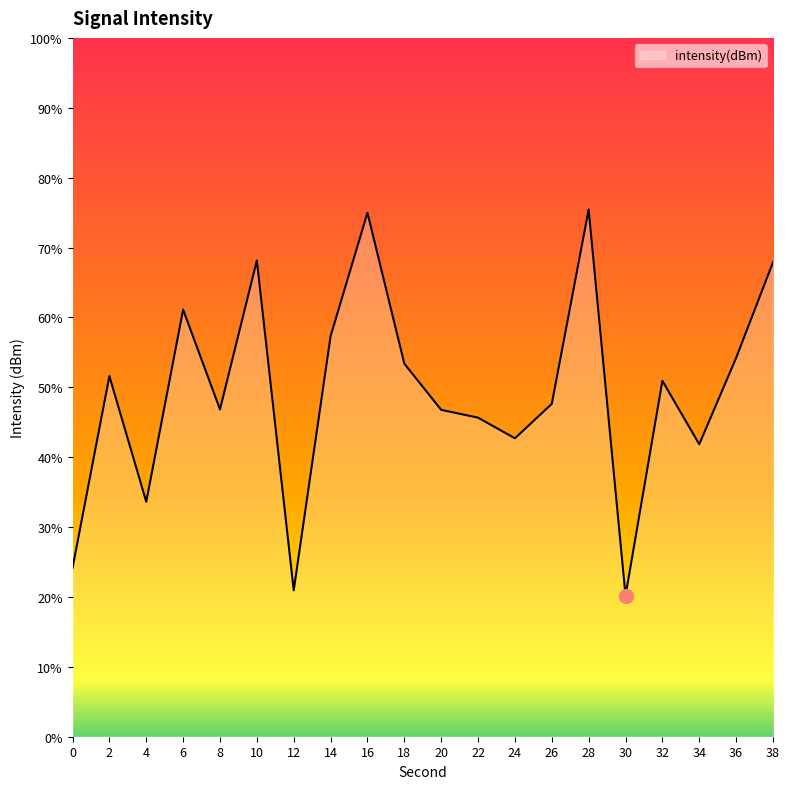

The chart shows a value of -31.8 at 28. True or false?

False